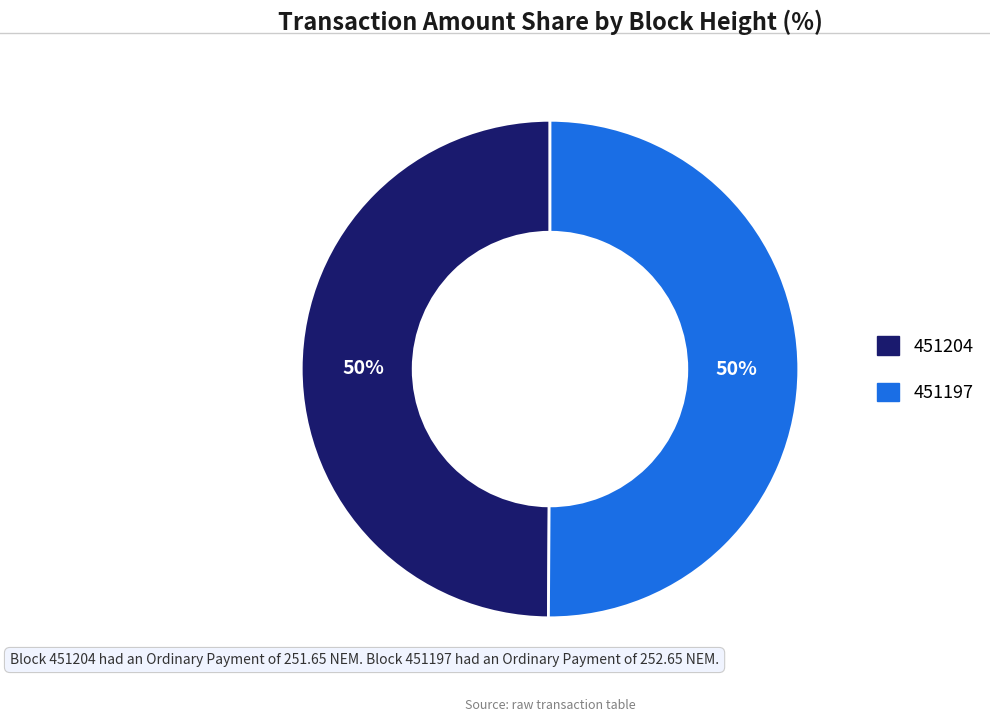

How many segments does this pie chart have?

2